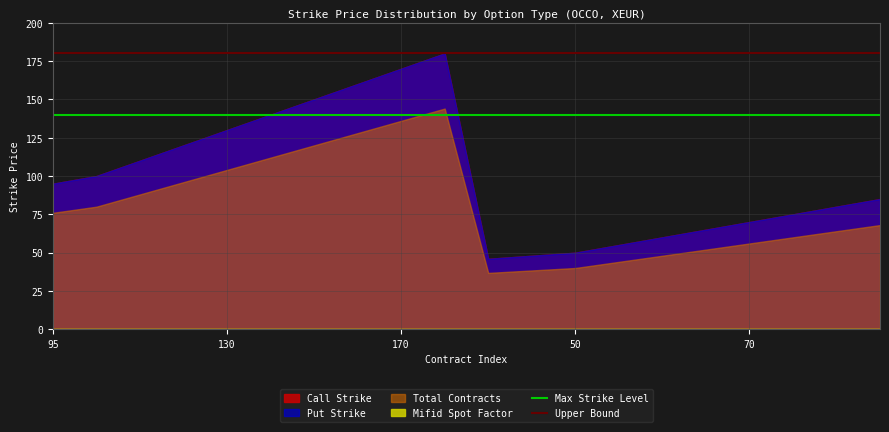

Is it true that Max Strike Level equals 227 at 130?

False